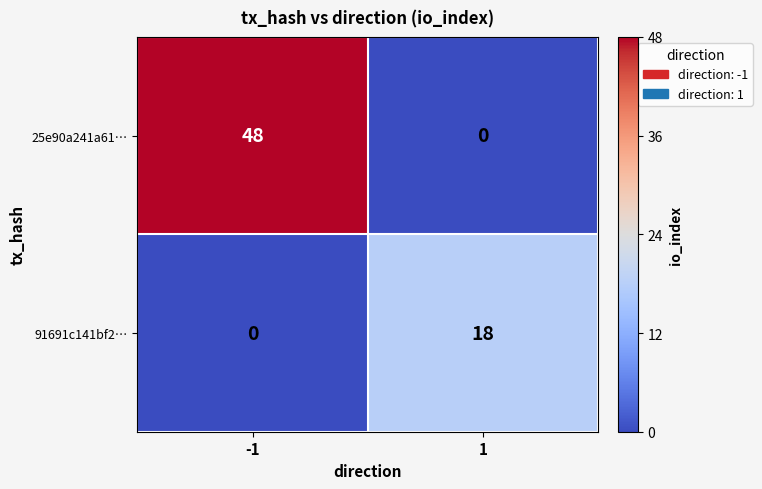

What is the average value of the 91691c141bf2… series?

9